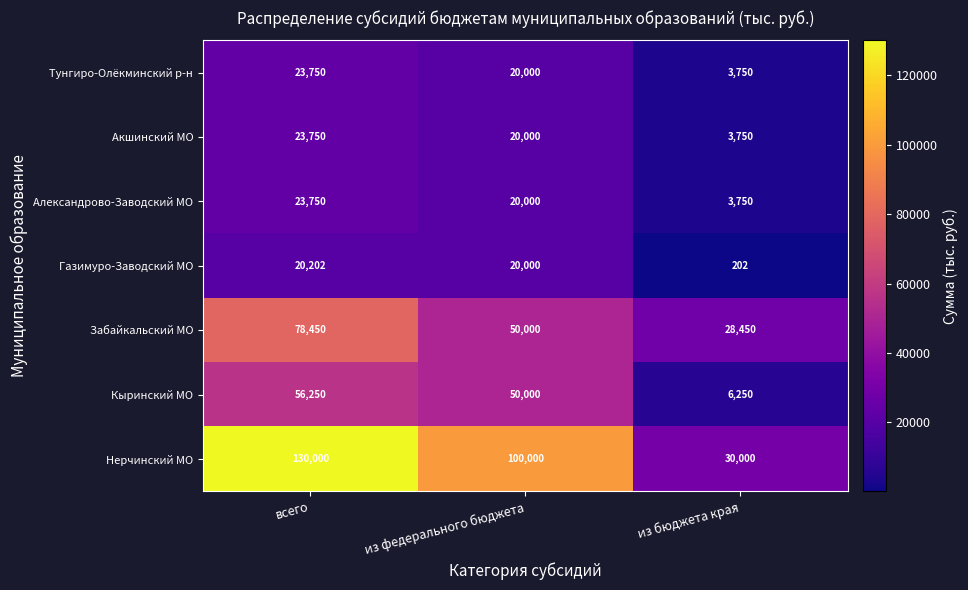

Count the number of categories in the chart.

3